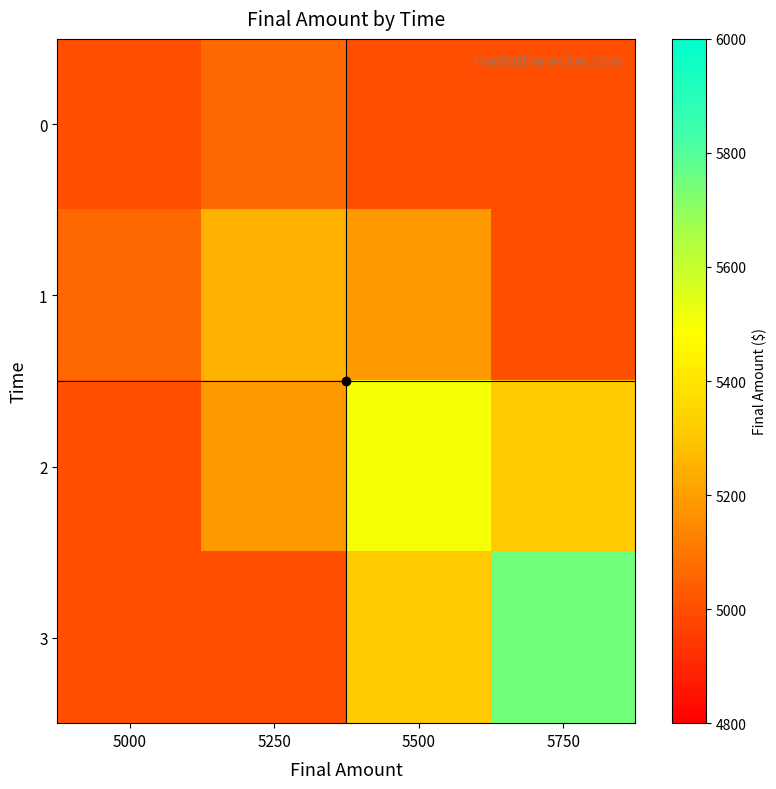

Between 5500 and 5000, which is larger?

5500